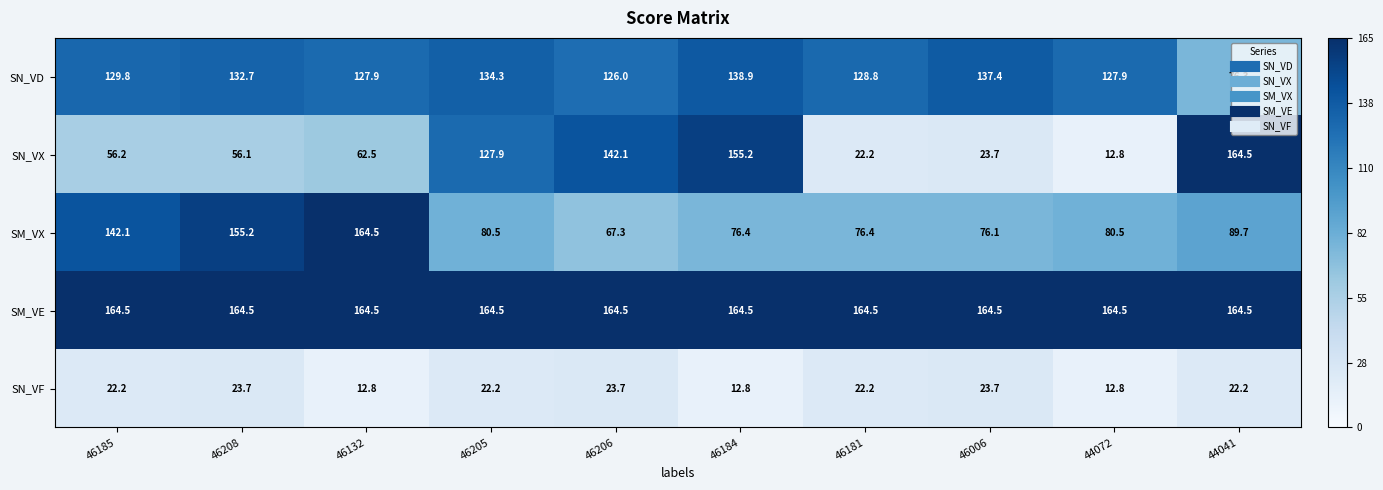

Which series has the widest spread of values?

SN_VX